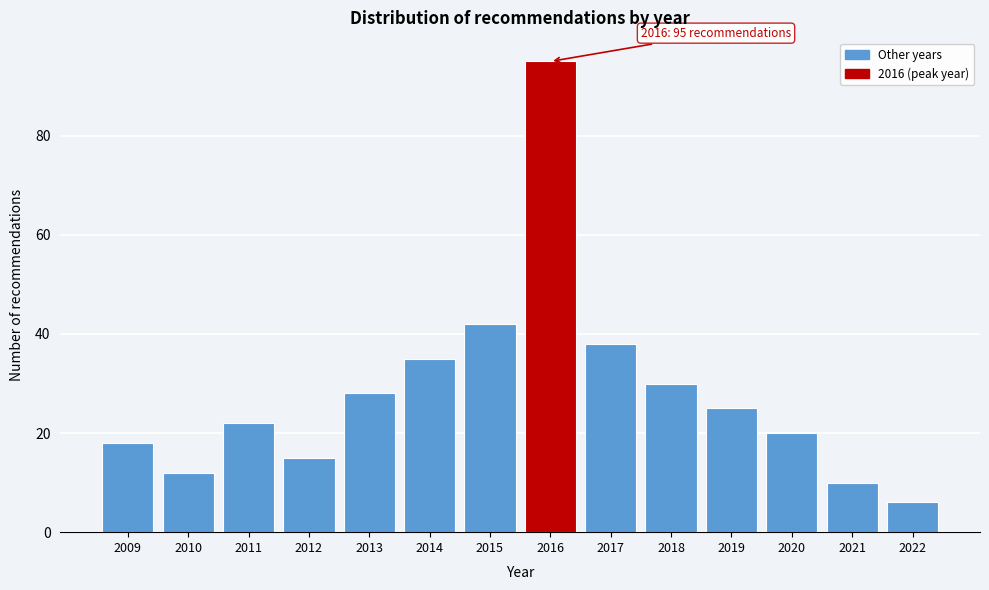

Reading right to left, what are all the values shown in this chart?

6	10	20	25	30	38	95	42	35	28	15	22	12	18